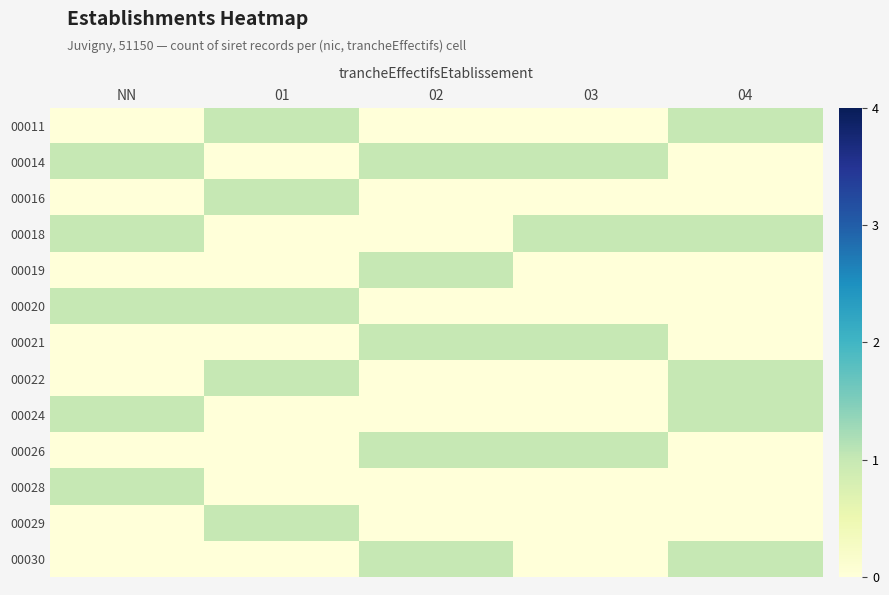

Reading left to right, transcribe all the data shown in this chart.

00011: NN=0	01=1	02=0	03=0	04=1
00014: NN=1	01=0	02=1	03=1	04=0
00016: NN=0	01=1	02=0	03=0	04=0
00018: NN=1	01=0	02=0	03=1	04=1
00019: NN=0	01=0	02=1	03=0	04=0
00020: NN=1	01=1	02=0	03=0	04=0
00021: NN=0	01=0	02=1	03=1	04=0
00022: NN=0	01=1	02=0	03=0	04=1
00024: NN=1	01=0	02=0	03=0	04=1
00026: NN=0	01=0	02=1	03=1	04=0
00028: NN=1	01=0	02=0	03=0	04=0
00029: NN=0	01=1	02=0	03=0	04=0
00030: NN=0	01=0	02=1	03=0	04=1